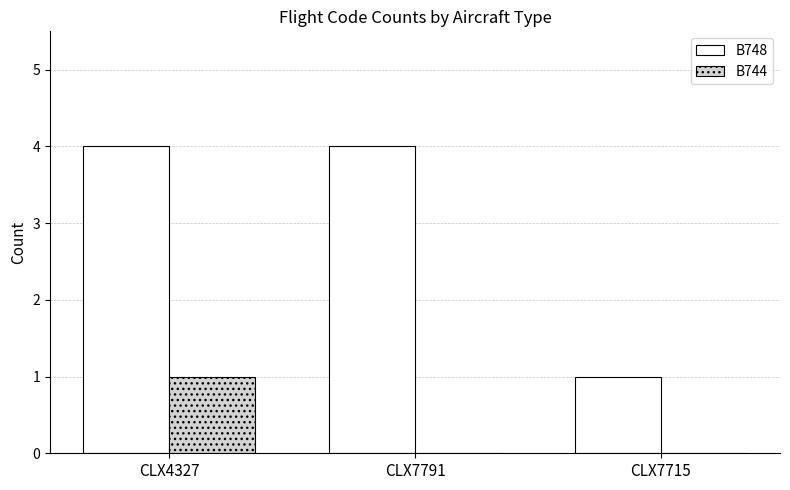

What is the sum of the B748 values at CLX4327 and CLX7715?

5